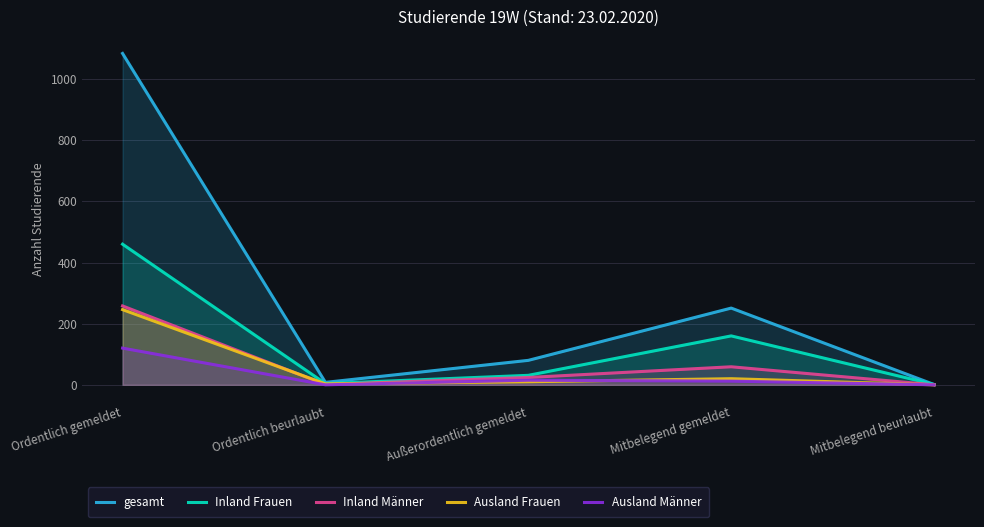

What is the average value of the Ausland Männer series?

29